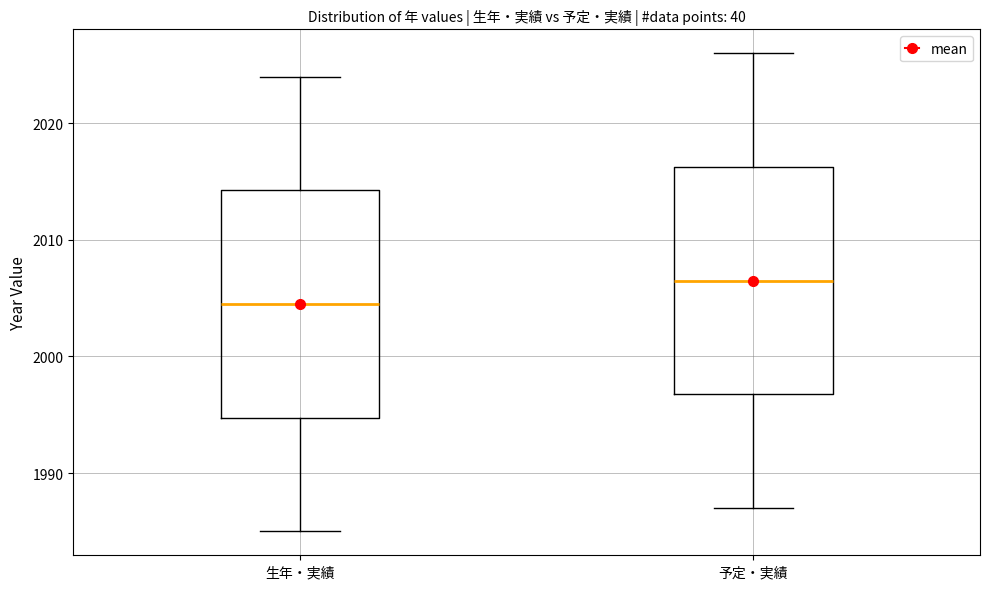

Reading left to right, read every box against the y-axis: the position of its median line, the range the box covers, and the ends of its whiskers. The values are not printed on the chart, so give them approximately, as read against the axis.

生年・実績: median 2005, box 1995 to 2014, whiskers 1985 to 2024
予定・実績: median 2007, box 1997 to 2016, whiskers 1987 to 2026